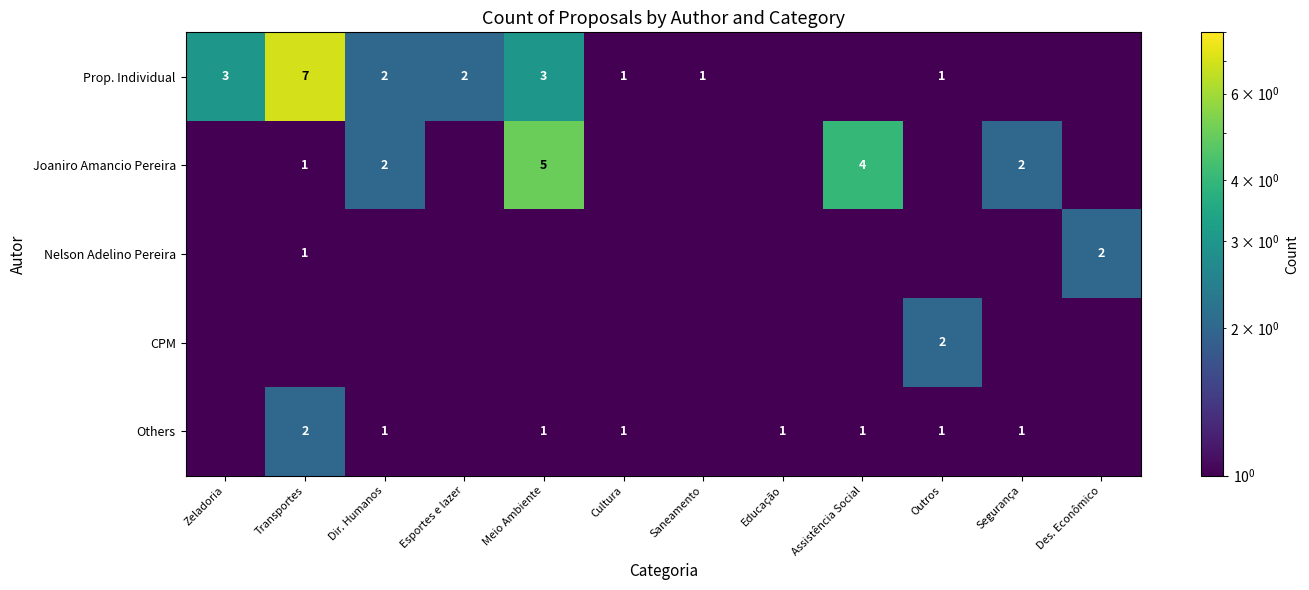

What is the sum of the Prop. Individual values at Transportes and Meio Ambiente?

10.0